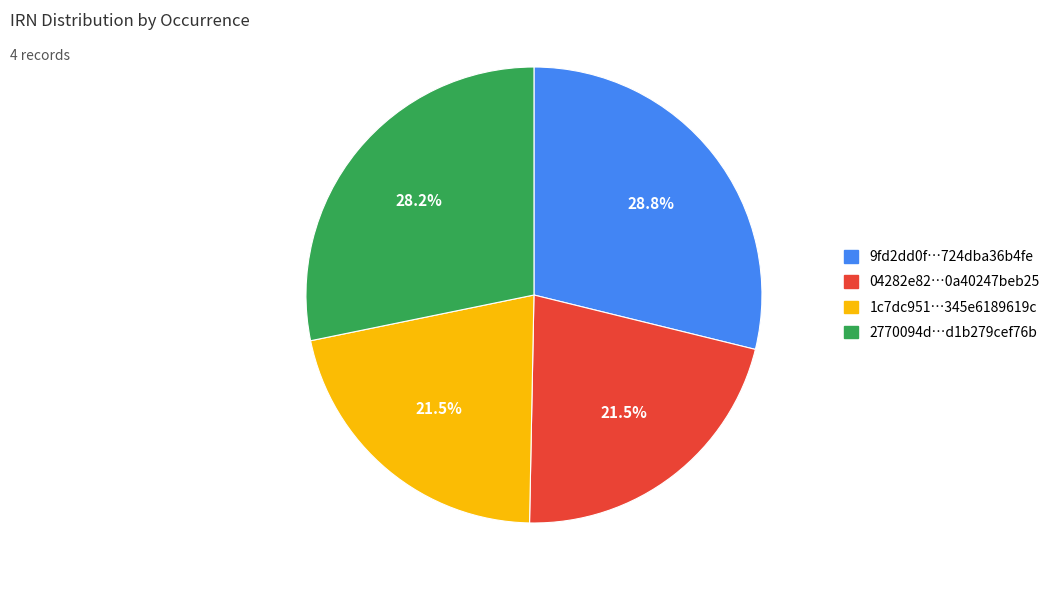

Does any single category account for the majority?

No